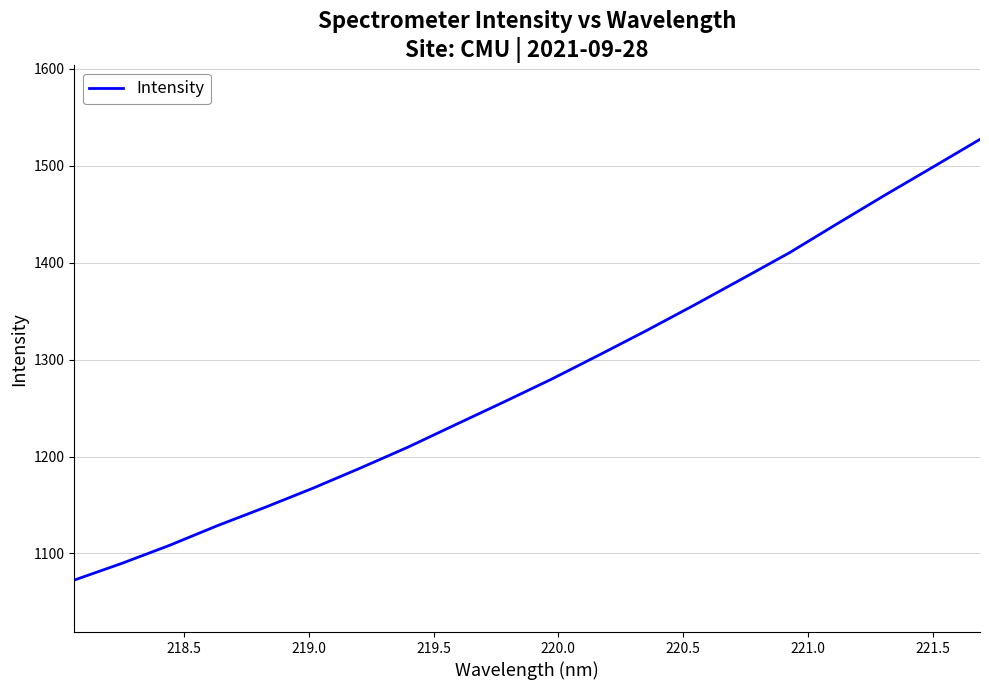

Reading right to left, what are all the values shown in this chart?

1527.3	1498.4	1469.6	1440.1	1410.3	1383.1	1356.2	1330.0	1304.6	1279.6	1256.1	1233.0	1209.7	1188.1	1167.2	1147.5	1128.6	1108.4	1089.8	1072.5